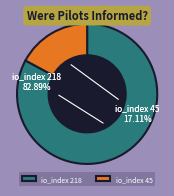

True or false: io_index 45 accounts for 17% of the total.

True